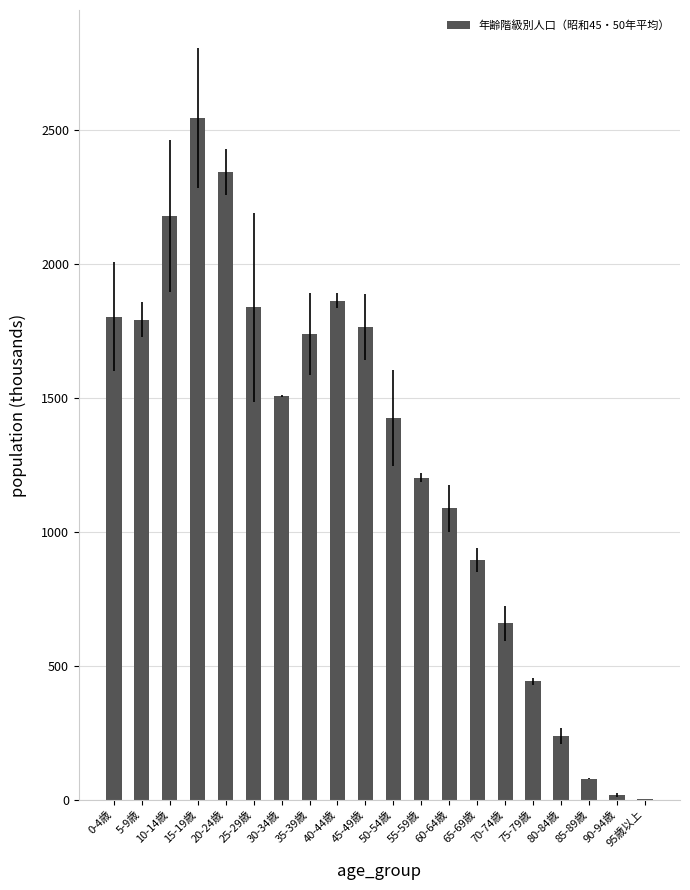

True or false: the data shows 430.0 at 80-84歳.

False